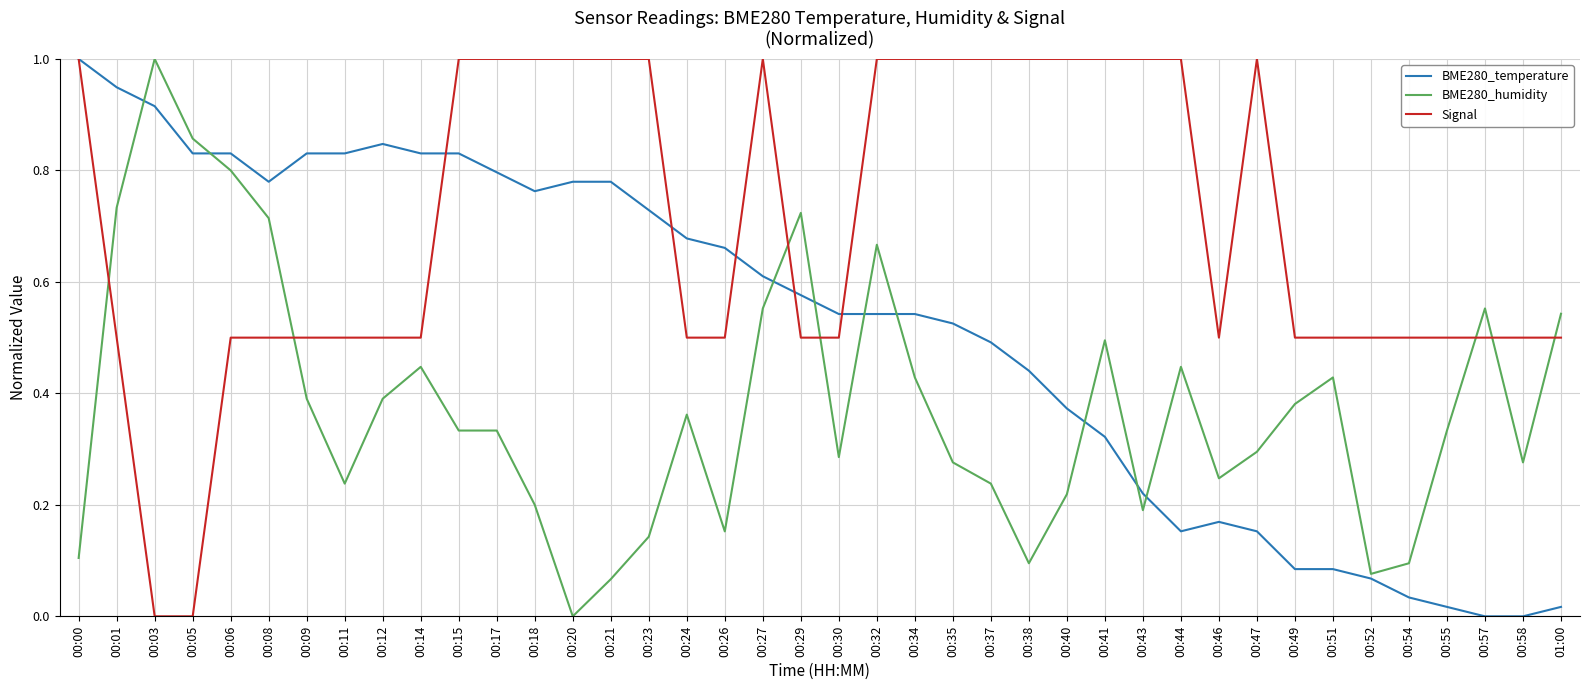

Which series changed the most between 00:15 and 00:54?

BME280_temperature